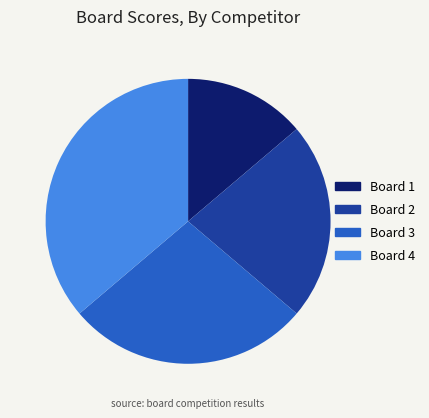

Do Board 4 and Board 2 together represent more than half of the pie?

Yes